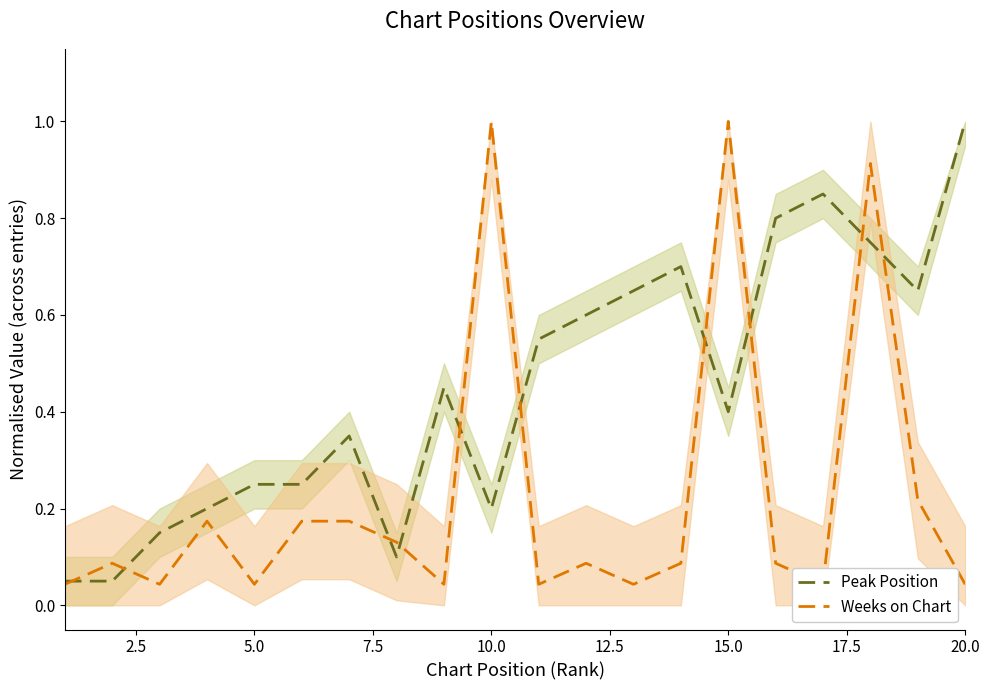

At which label does Peak Position reach its peak?

20.0